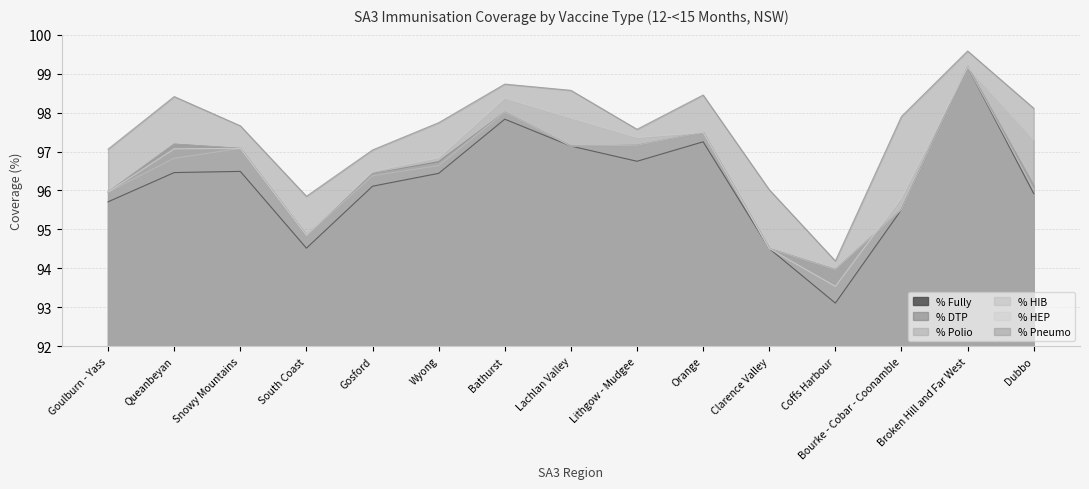

Is it true that % DTP equals 41.2 at Dubbo?

False